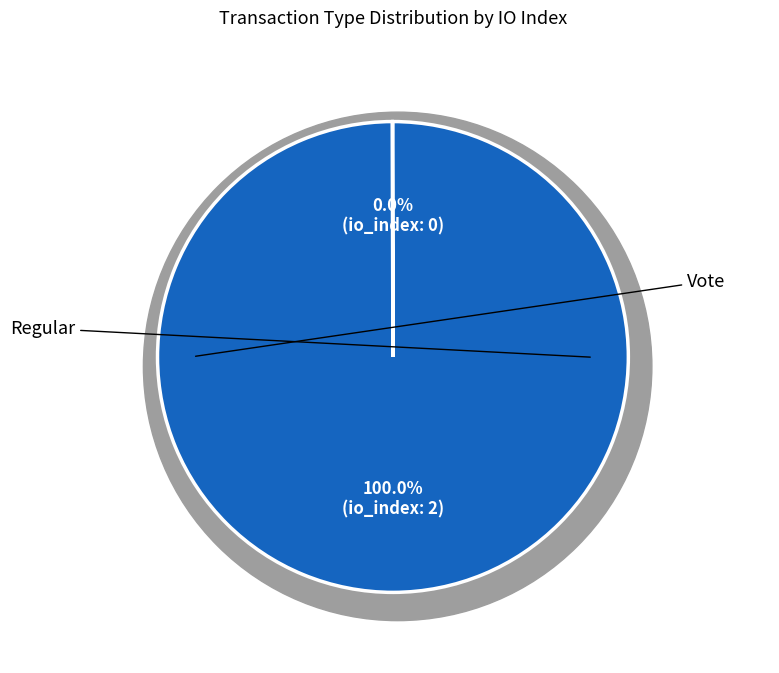

Do Regular and Vote together represent more than half of the pie?

Yes